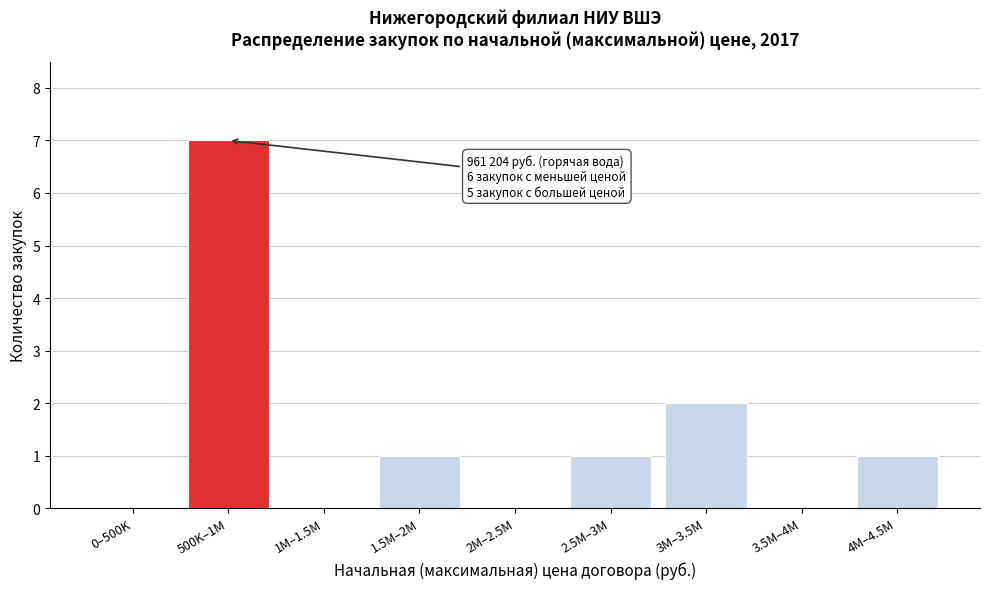

Reading left to right, list all the values displayed in this chart.

0–500K=0	500K–1M=7	1M–1.5M=0	1.5M–2M=1	2M–2.5M=0	2.5M–3M=1	3M–3.5M=2	3.5M–4M=0	4M–4.5M=1